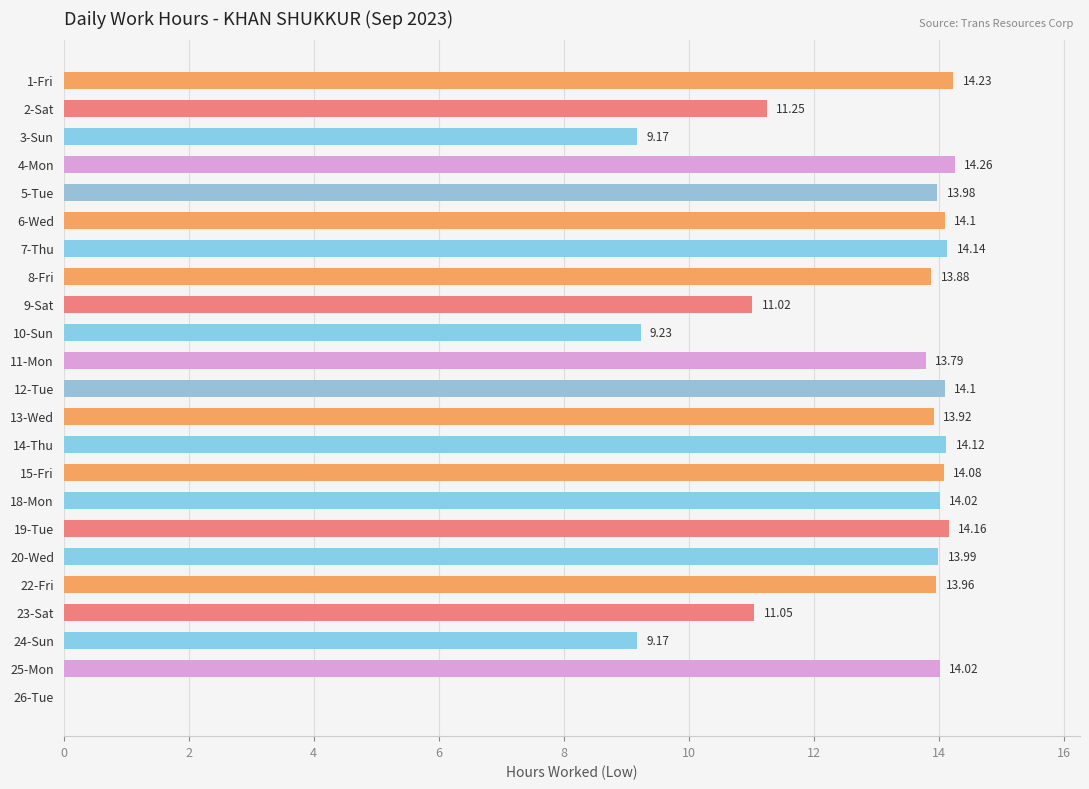

What is the sum of all values?

285.6